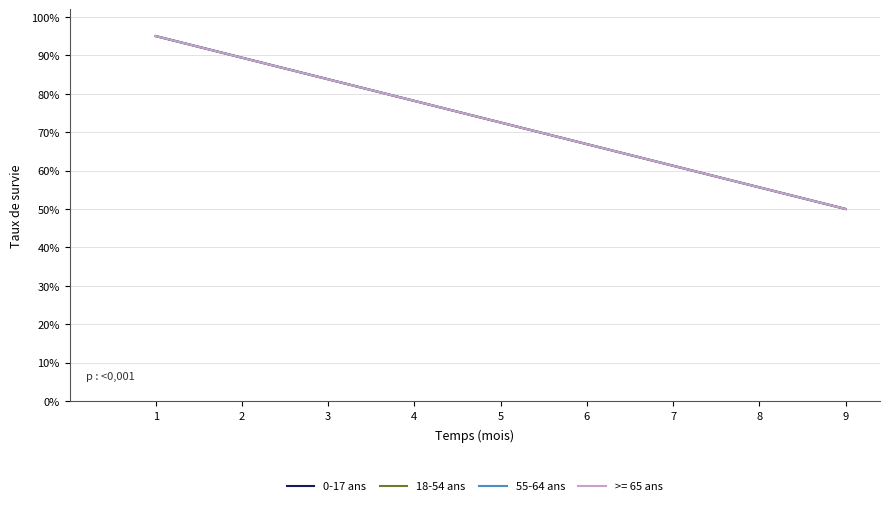

Is this an area chart (filled region under the line)?

No